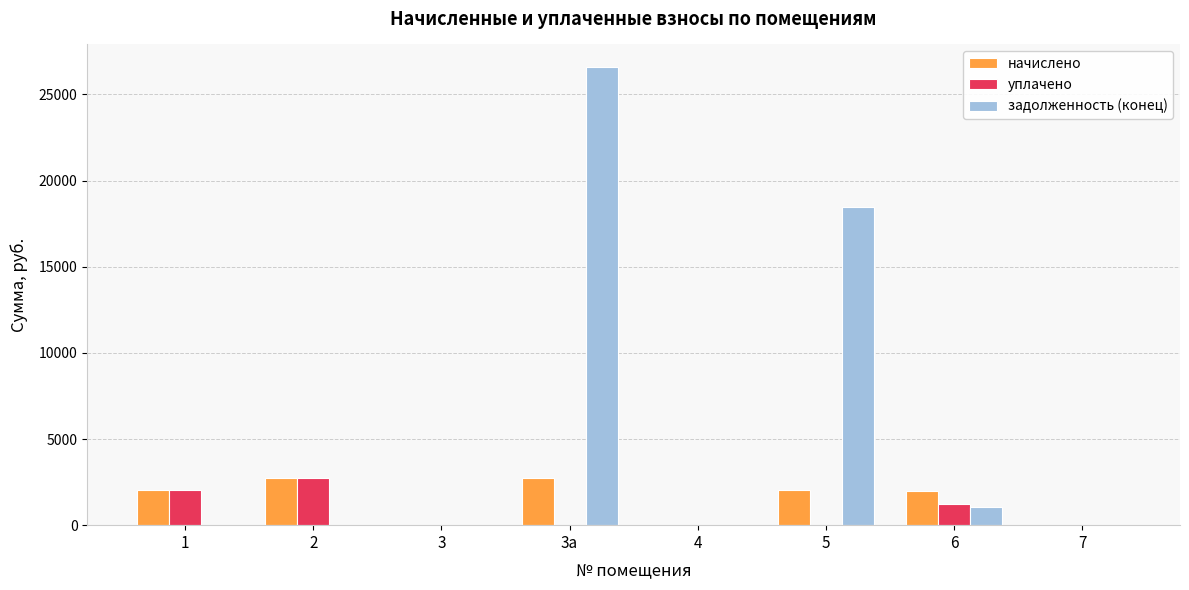

Which category has the highest value across all series?

3а